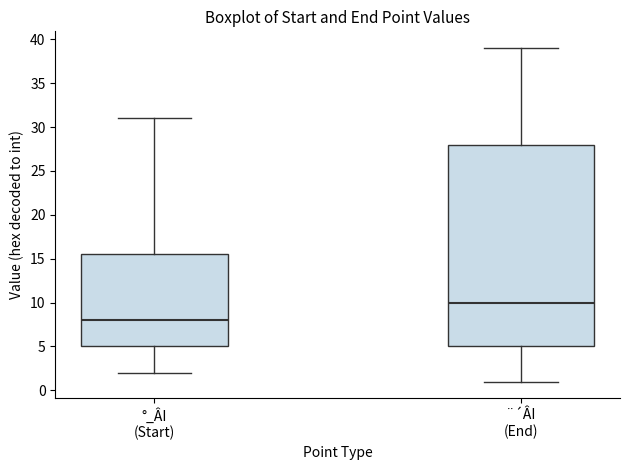

Reading left to right, read every box against the y-axis: the position of its median line, the range the box covers, and the ends of its whiskers. The values are not printed on the chart, so give them approximately, as read against the axis.

°_ÂI (Start): median 8.0, box 5.0 to 15.5, whiskers 2.0 to 31.0
¨´ÂI (End): median 10.0, box 5.0 to 28.0, whiskers 1.0 to 39.0